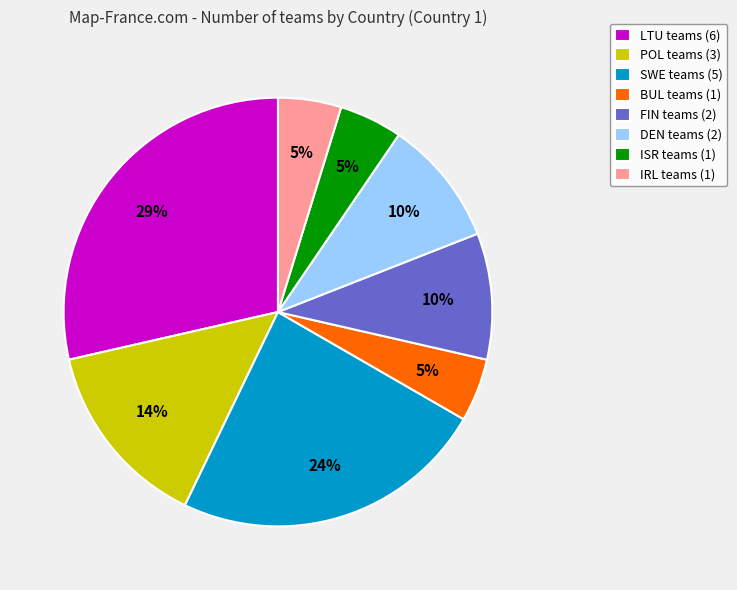

Does any single category account for the majority?

No